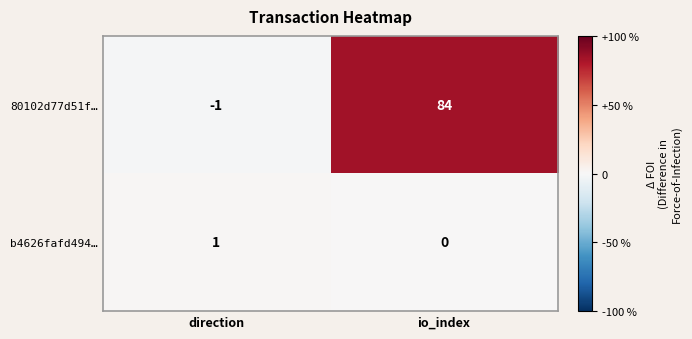

Which series changed the most between direction and io_index?

80102d77d51f…